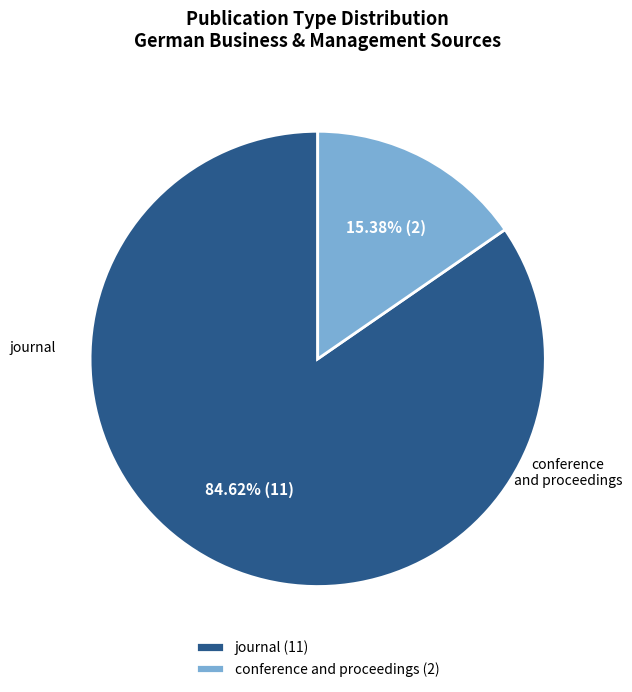

Is there a majority slice in this chart?

Yes